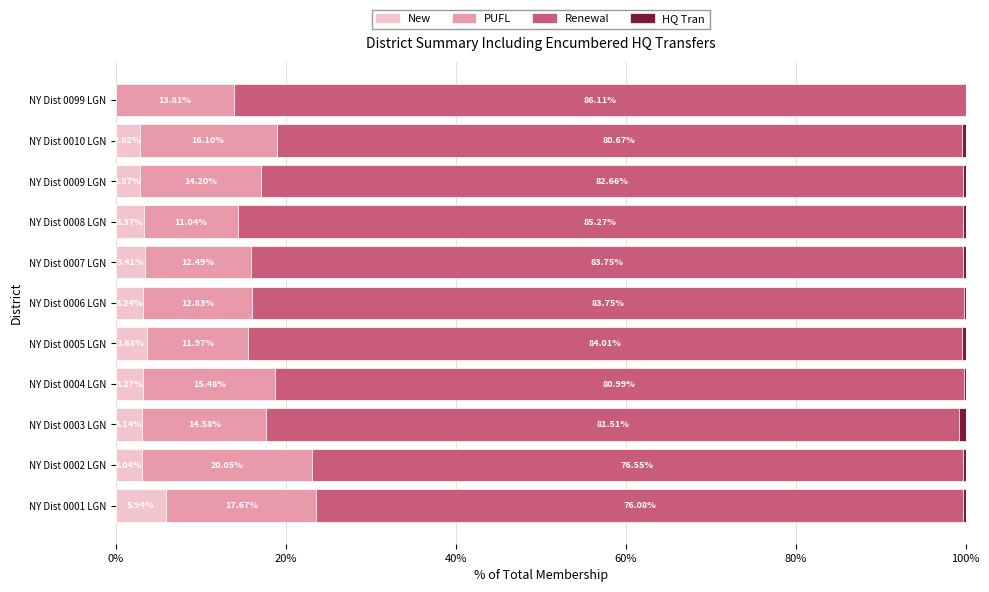

How many data points does each series have?

11